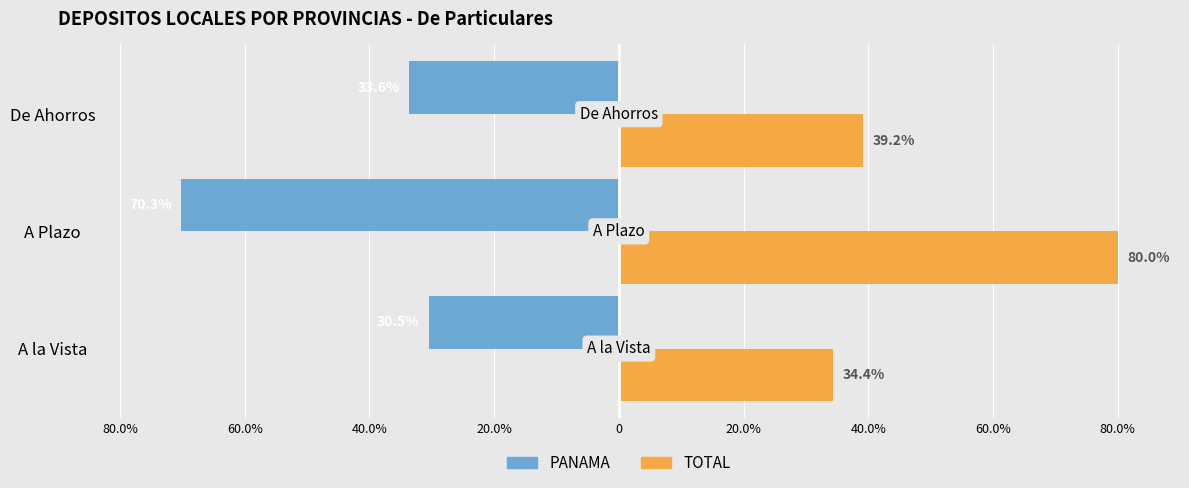

What are all the series names shown in the legend?

PANAMA, TOTAL